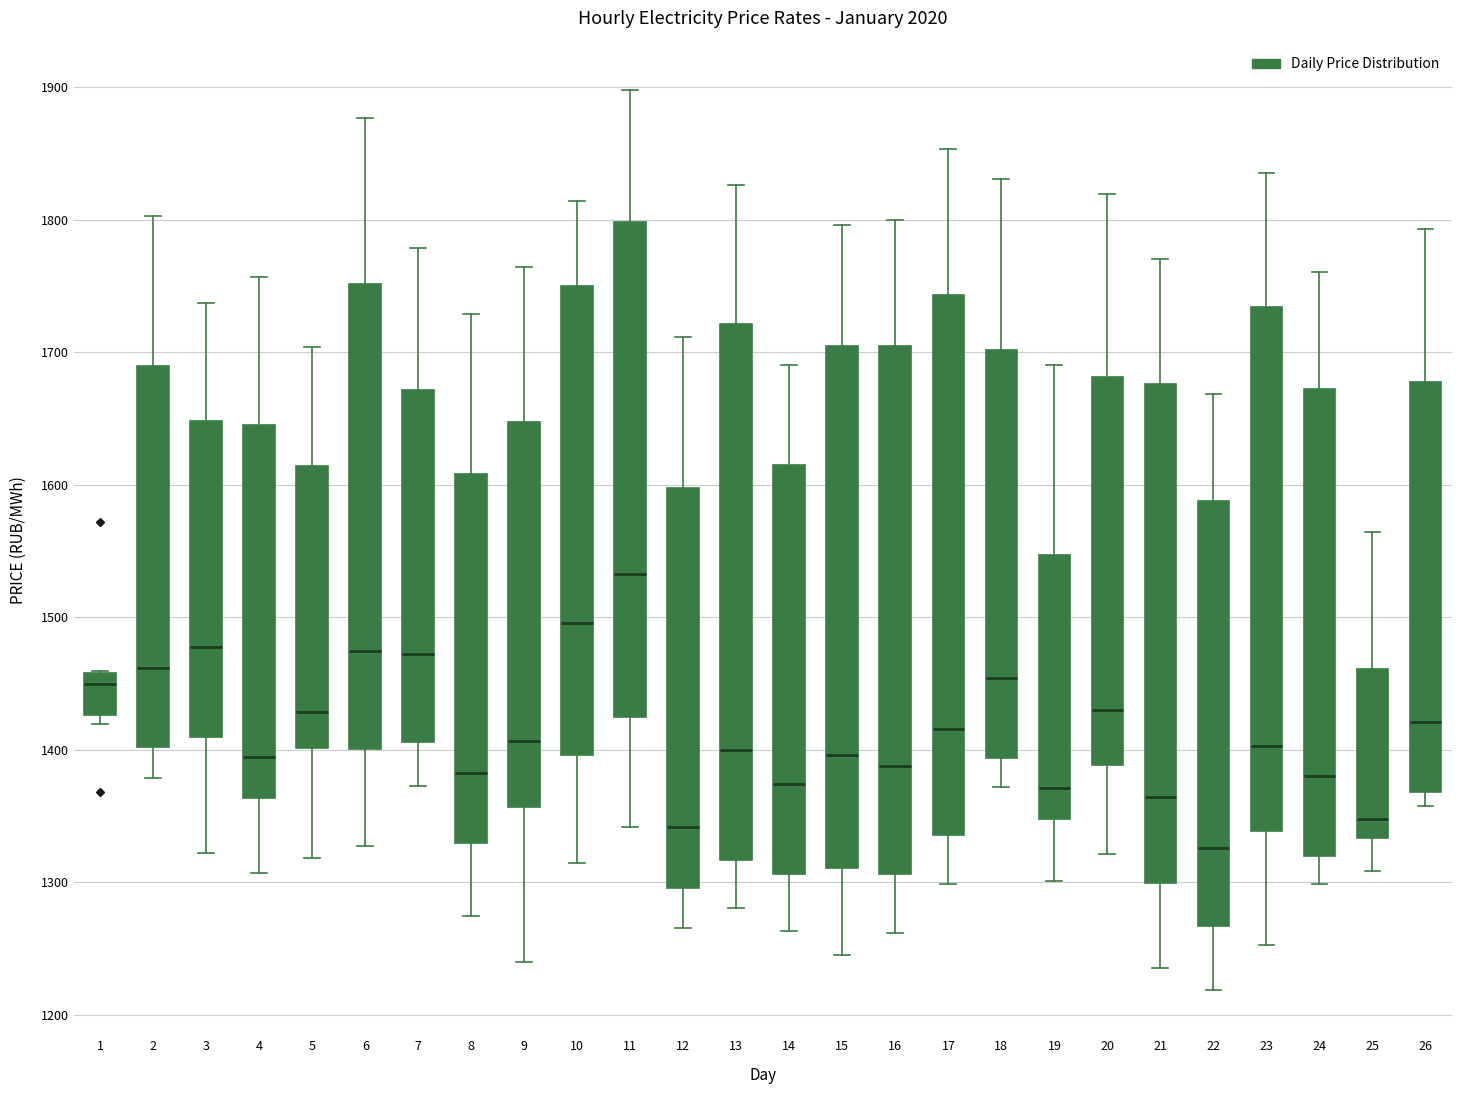

Where does the lower whisker of the box at x = 23 end on the y-axis? The values are not printed on the chart, so give them approximately, as read against the axis.

1250